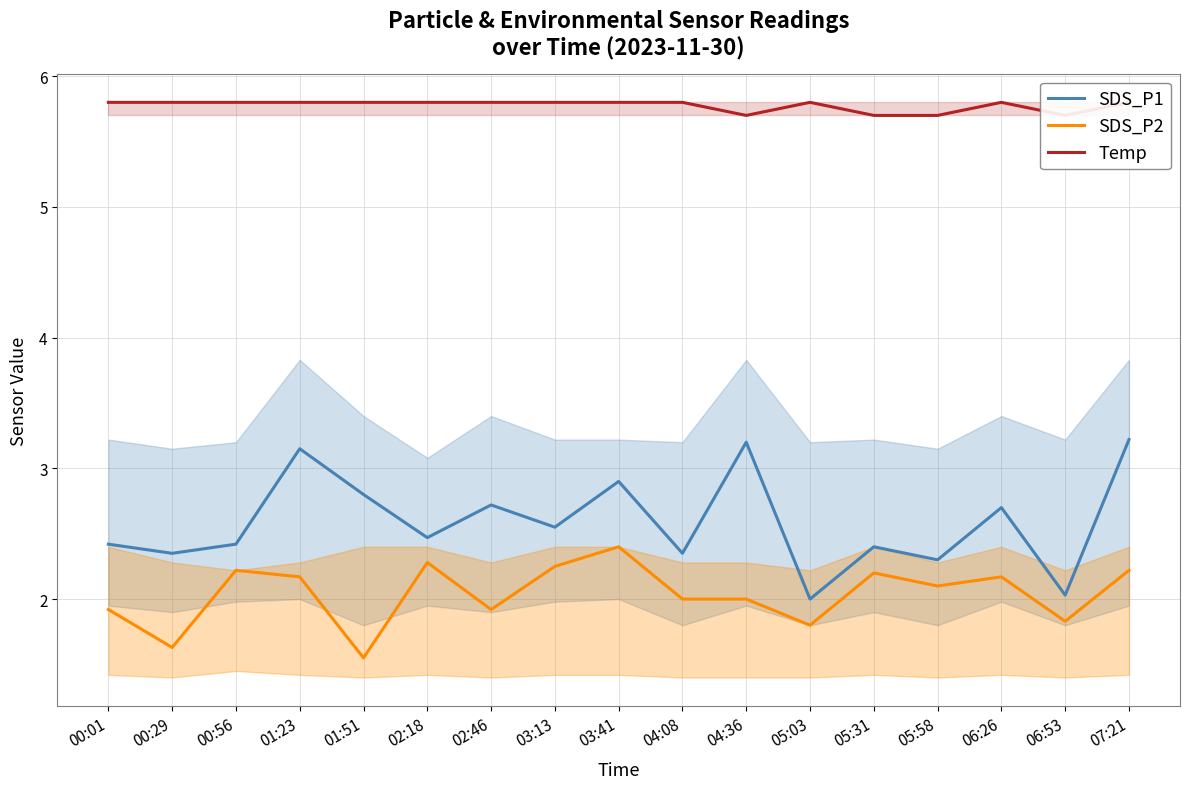

What is the spread (max minus min) of values at 07:21?

3.6